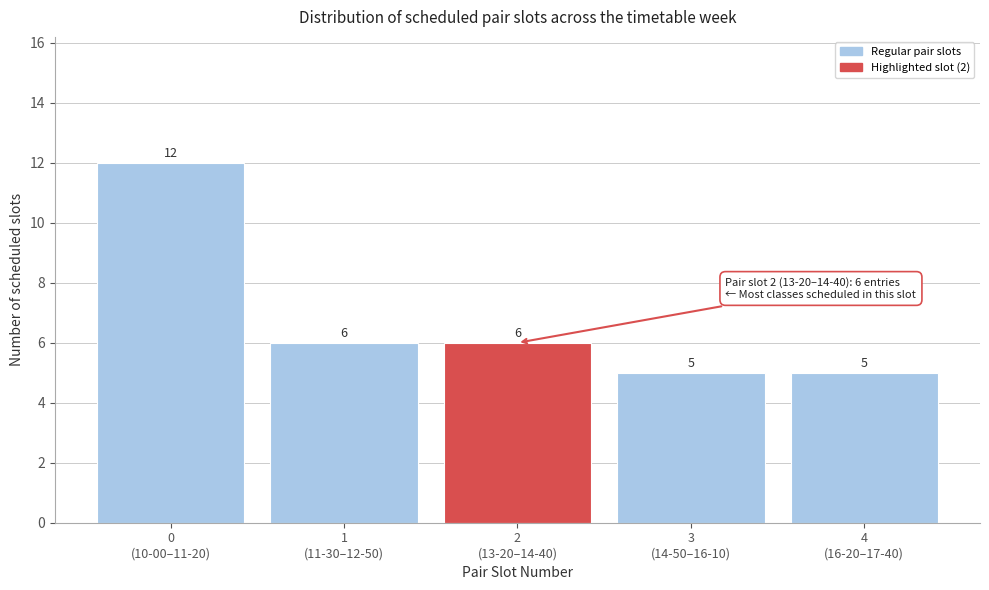

Reading left to right, transcribe all the data shown in this chart.

12	6	6	5	5